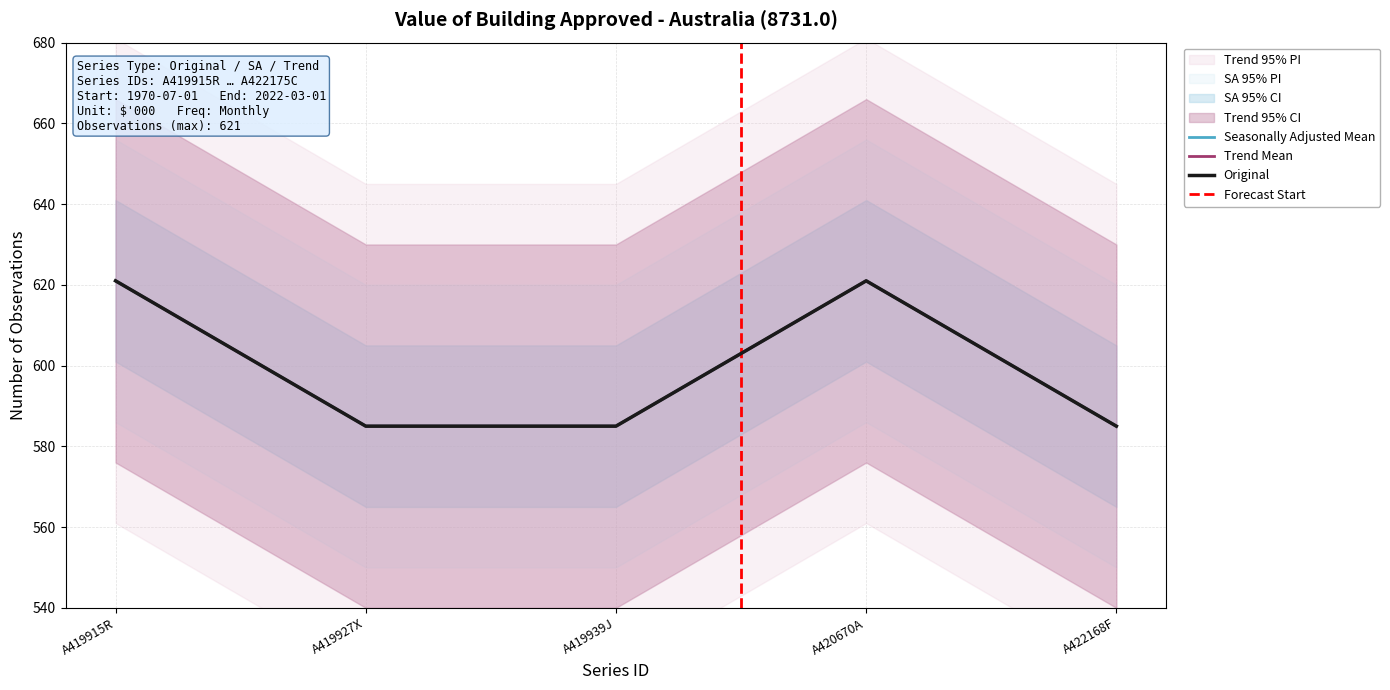

At which label does Seasonally Adjusted reach its peak?

A419915R